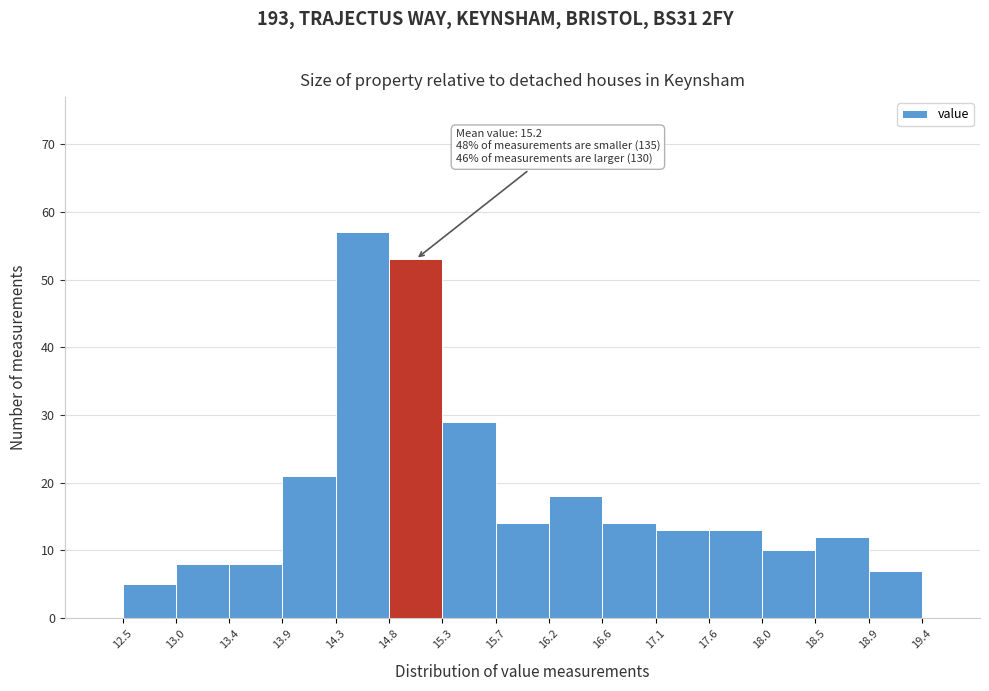

Which range on the x-axis has the tallest bar?

14.3 to 14.8